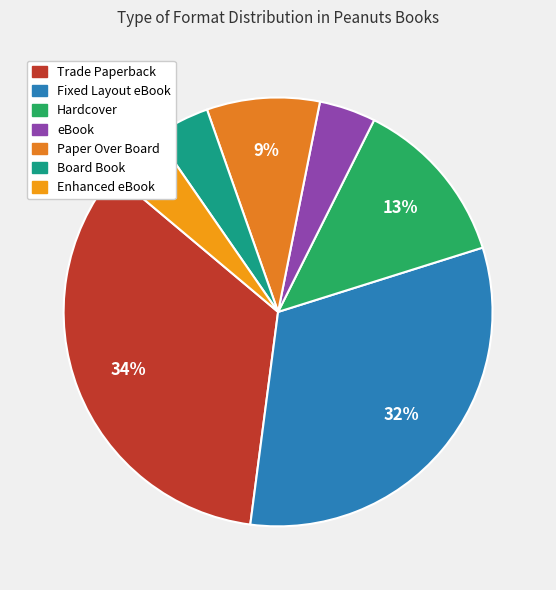

What is the smallest slice in the pie chart?

eBook